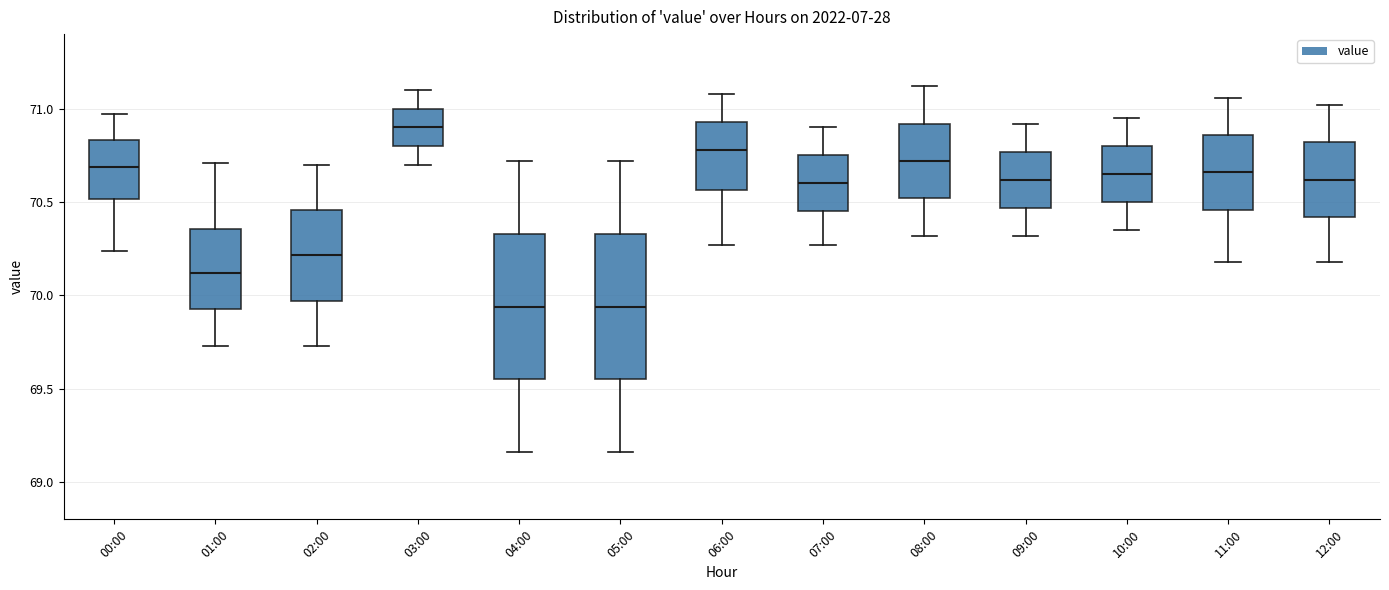

Reading left to right, transcribe this box plot: for each box, give where its median line is, the range the box spans, and where its two whiskers end, as read against the y-axis. The values are not printed on the chart, so give them approximately, as read against the axis.

00:00: median 70.70, box 70.50 to 70.85, whiskers 70.25 to 70.95
01:00: median 70.10, box 69.95 to 70.35, whiskers 69.75 to 70.70
02:00: median 70.20, box 69.95 to 70.45, whiskers 69.75 to 70.70
03:00: median 70.90, box 70.80 to 71.00, whiskers 70.70 to 71.10
04:00: median 69.95, box 69.55 to 70.35, whiskers 69.15 to 70.70
05:00: median 69.95, box 69.55 to 70.35, whiskers 69.15 to 70.70
06:00: median 70.80, box 70.55 to 70.95, whiskers 70.25 to 71.10
07:00: median 70.60, box 70.45 to 70.75, whiskers 70.25 to 70.90
08:00: median 70.70, box 70.50 to 70.90, whiskers 70.30 to 71.10
09:00: median 70.60, box 70.45 to 70.75, whiskers 70.30 to 70.90
10:00: median 70.65, box 70.50 to 70.80, whiskers 70.35 to 70.95
11:00: median 70.65, box 70.45 to 70.85, whiskers 70.20 to 71.05
12:00: median 70.60, box 70.40 to 70.80, whiskers 70.20 to 71.00